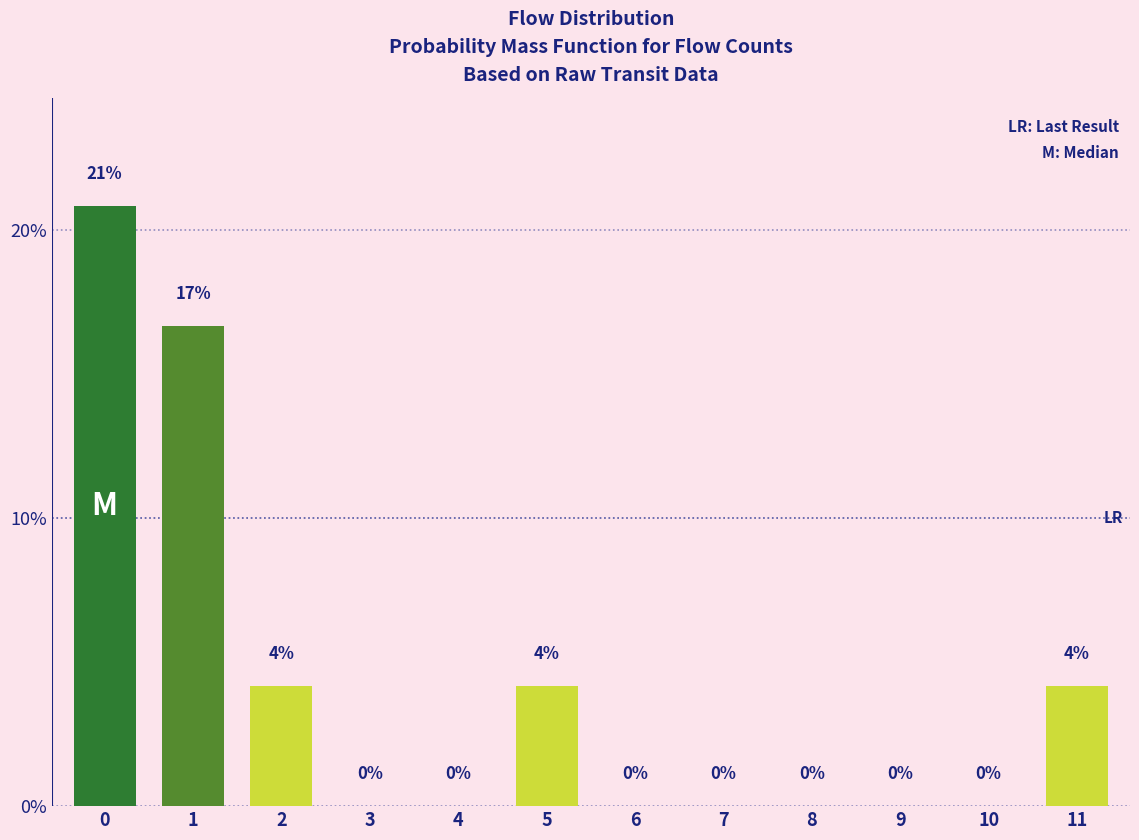

Between 5 and 9, which is larger?

5